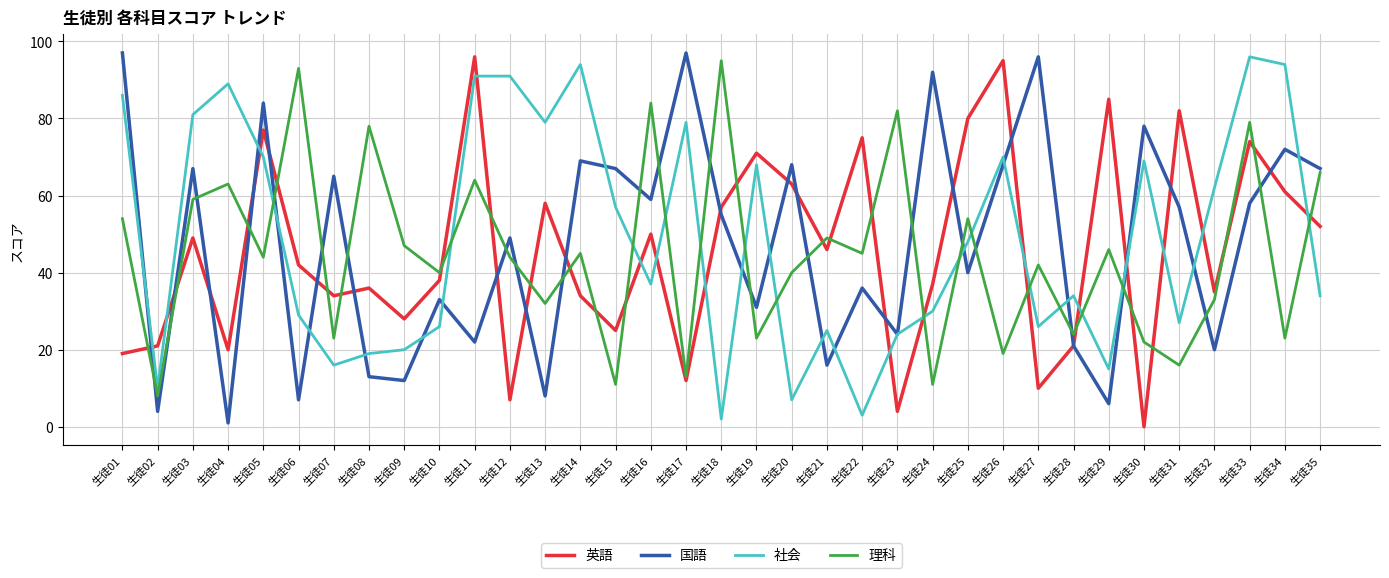

What are all the series names shown in the legend?

英語, 国語, 社会, 理科